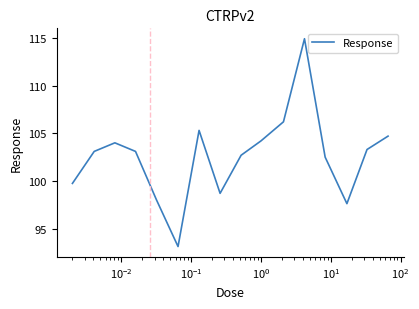

What is the difference between the second highest and second lowest values?

8.6